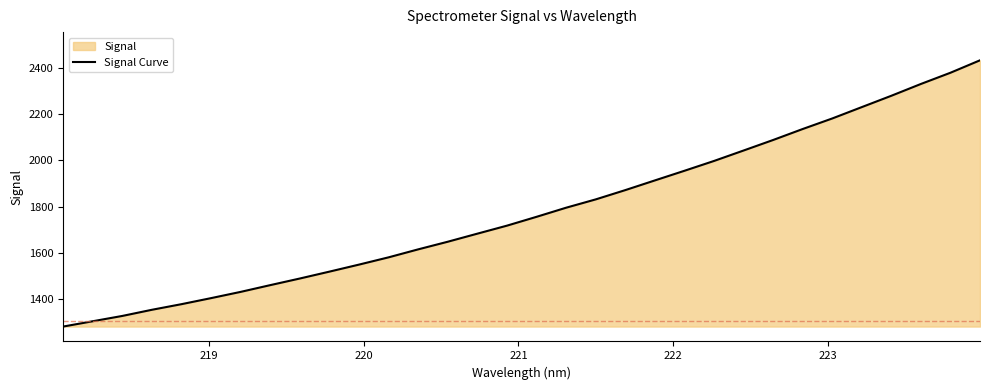

What is the smallest value displayed?

1283.1